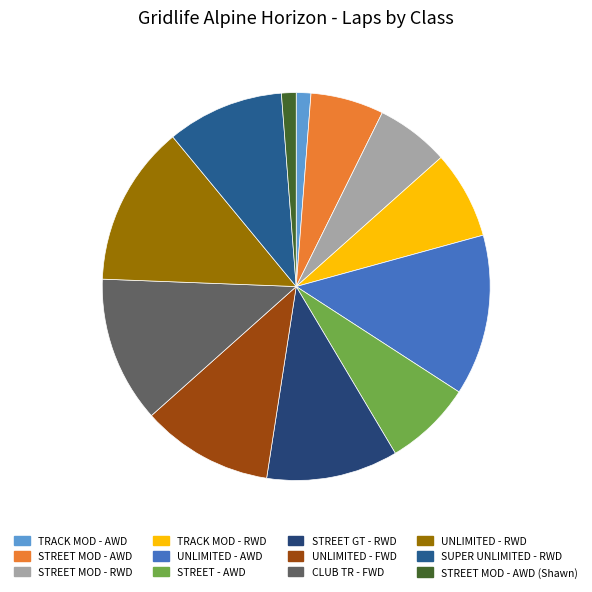

Is it true that UNLIMITED - FWD is 10% of the pie?

True